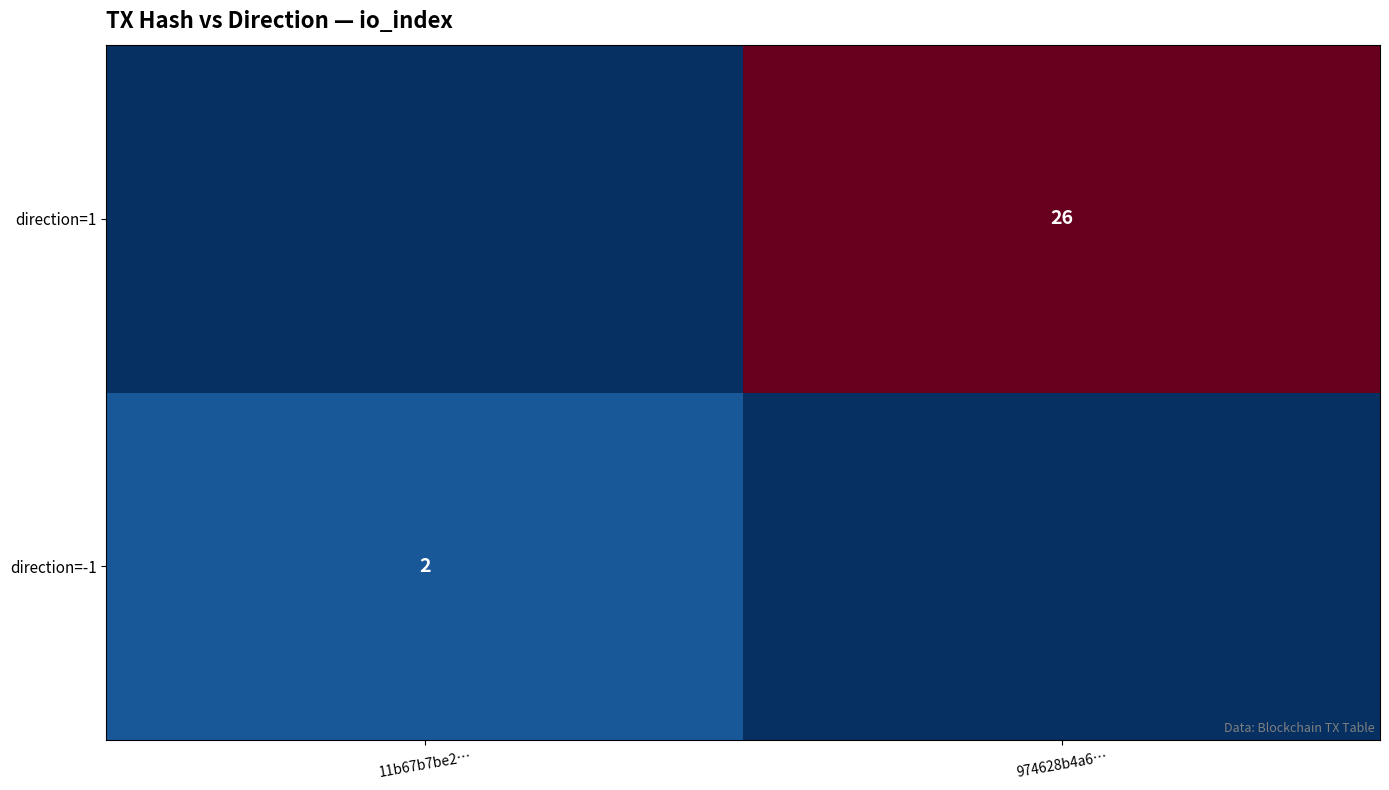

Is it true that direction=-1 equals 2 at 11b67b7be2…?

True